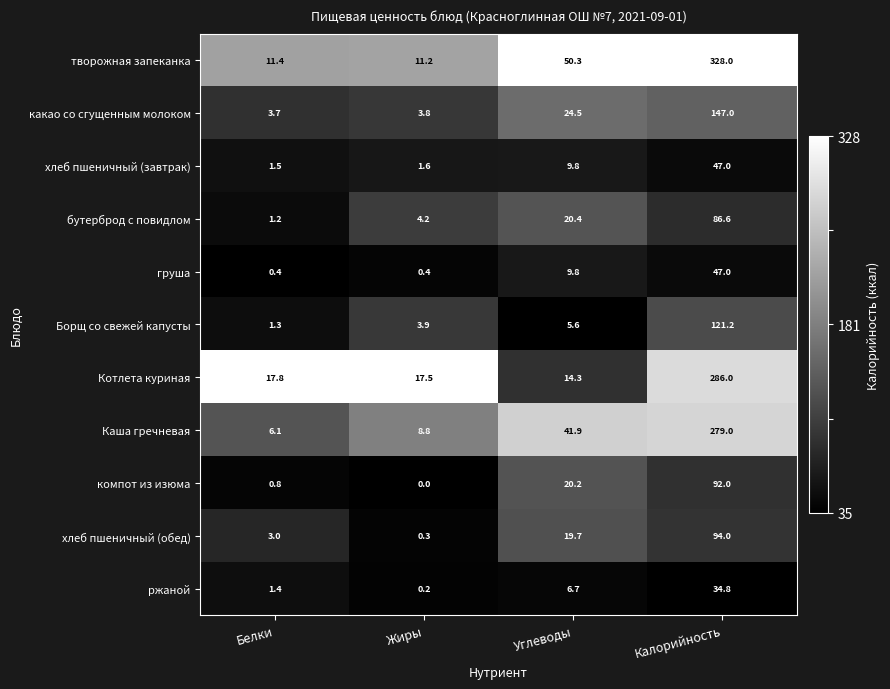

The компот из изюма series shows 92.0 at Калорийность. True or false?

True